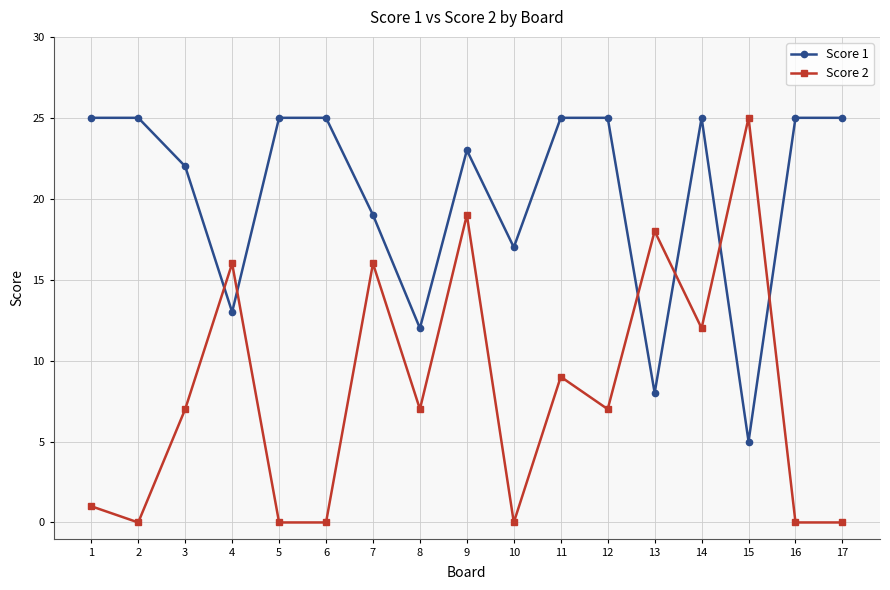

List the series in order of their overall mean, lowest first.

Score 2, Score 1